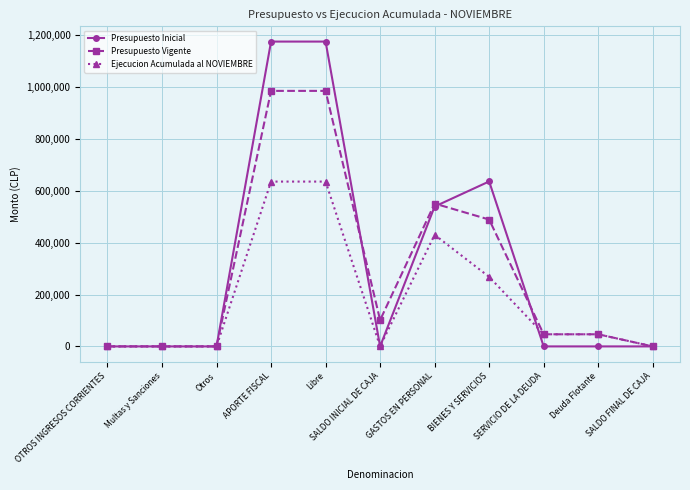

List the series in order of their peak value, lowest first.

Ejecucion Acumulada al NOVIEMBRE, Presupuesto Vigente, Presupuesto Inicial